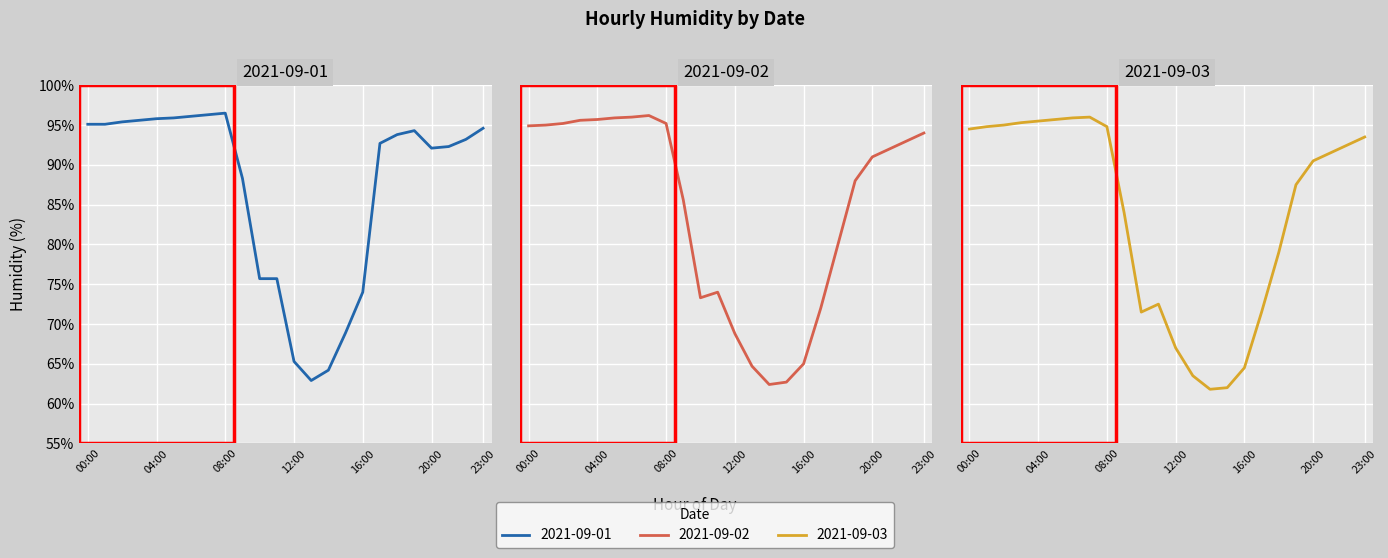

Where is the first local maximum for 2021-09-03?

07:00